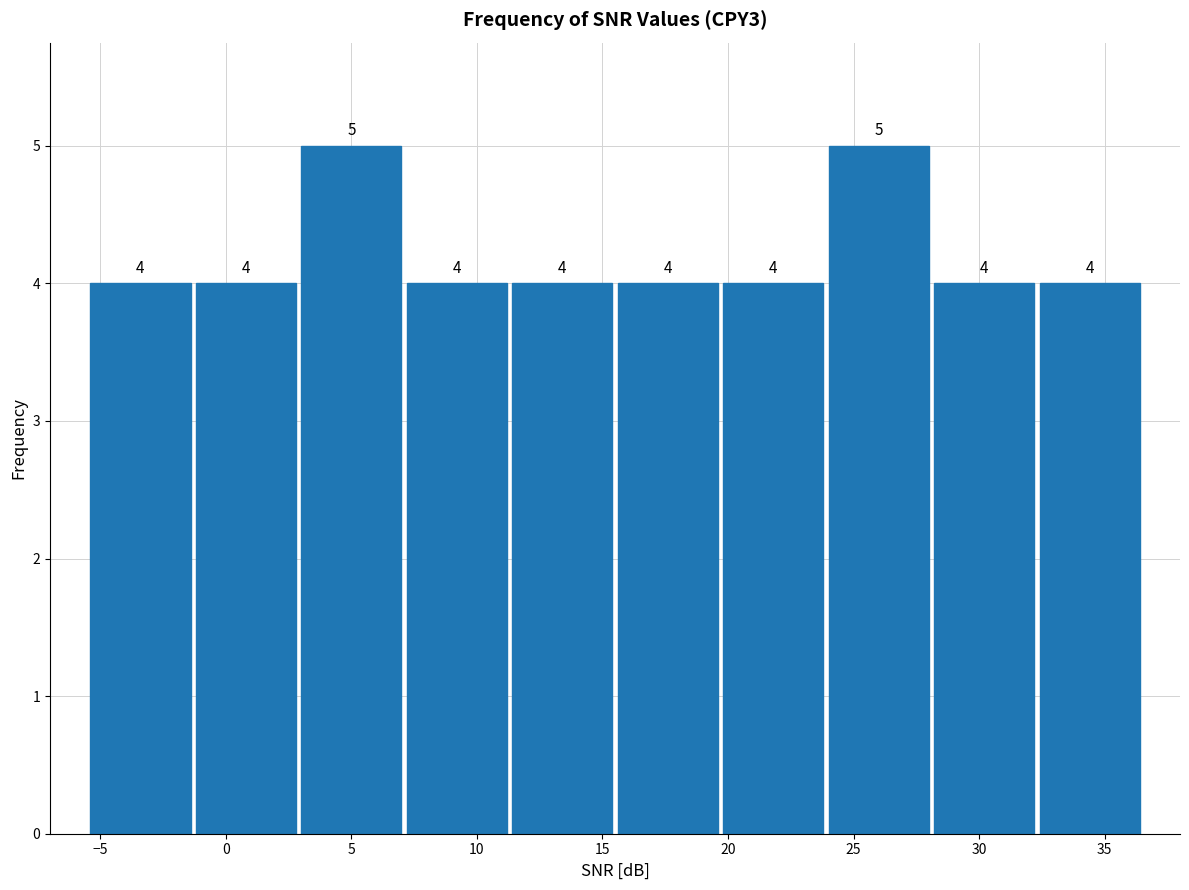

Reading left to right, transcribe this chart: for each bar, give the range it covers on the x-axis and its height. The bar edges are not printed on the chart, so give them approximately, as read against the axis.

-5.5 to -1.3: 4
-1.3 to 2.9: 4
2.9 to 7.1: 5
7.1 to 11.3: 4
11.3 to 15.5: 4
15.5 to 19.7: 4
19.7 to 23.9: 4
23.9 to 28.1: 5
28.1 to 32.3: 4
32.3 to 36.5: 4